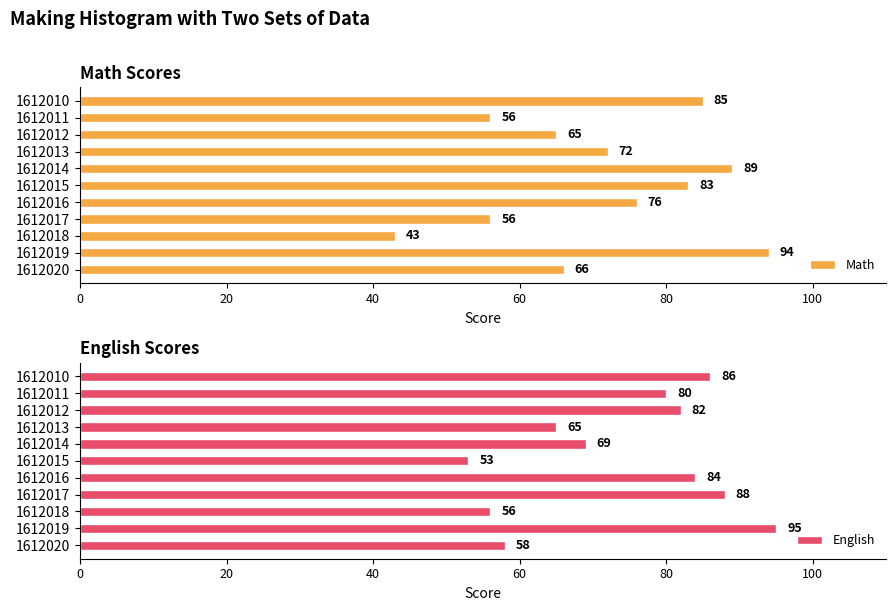

Reading left to right, extract all data points from this chart.

Math: 85	56	65	72	89	83	76	56	43	94	66
English: 86	80	82	65	69	53	84	88	56	95	58